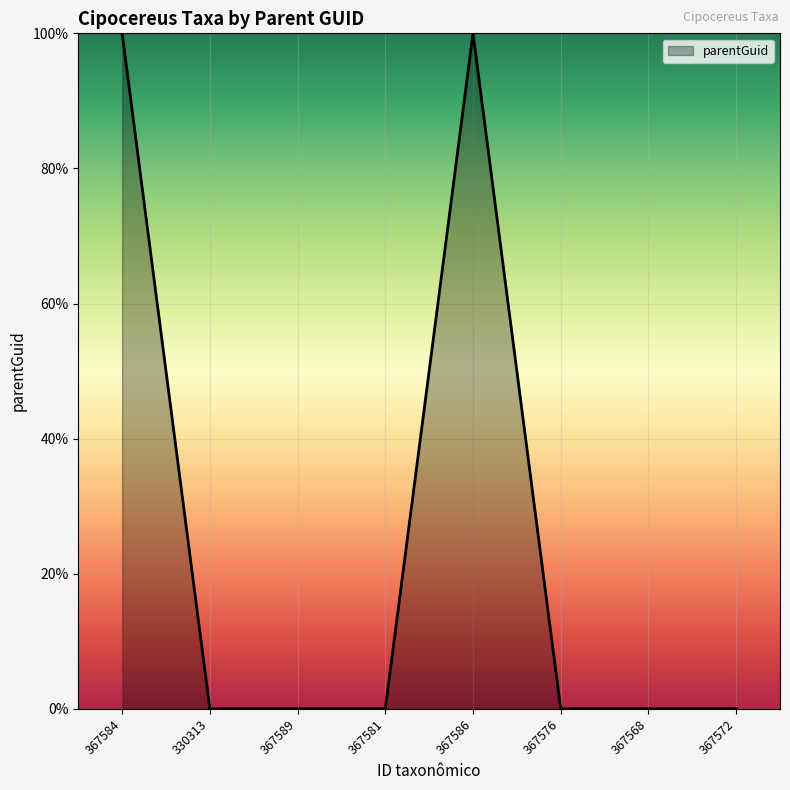

How many categories are shown in the chart?

8